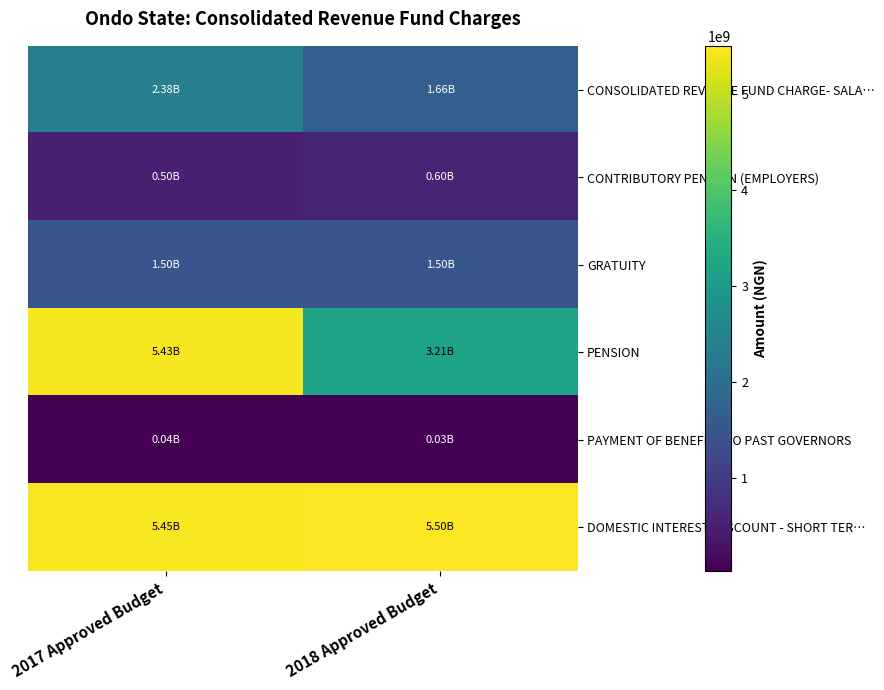

Reading right to left, extract all data points from this chart.

CONSOLIDATED REVENUE FUND CHARGE- SALA…: 2018 Approved Budget=1659179109.0	2017 Approved Budget=2377537327.0
CONTRIBUTORY PENSION (EMPLOYERS): 2018 Approved Budget=602194593.9	2017 Approved Budget=500000000.0
GRATUITY: 2018 Approved Budget=1500000000.0	2017 Approved Budget=1500000000.0
PENSION: 2018 Approved Budget=3208734577.0	2017 Approved Budget=5426203732.0
PAYMENT OF BENEFITS TO PAST GOVERNORS: 2018 Approved Budget=25000000.0	2017 Approved Budget=45000000.0
DOMESTIC INTEREST/DISCOUNT - SHORT TER…: 2018 Approved Budget=5504891720.1	2017 Approved Budget=5454139641.0